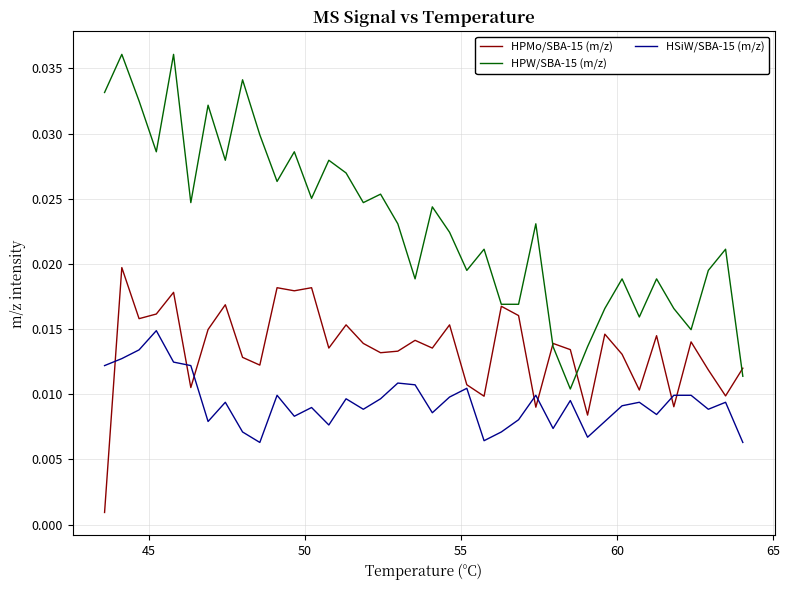

Which series has the largest range (max minus min)?

HPW/SBA-15 (m/z)